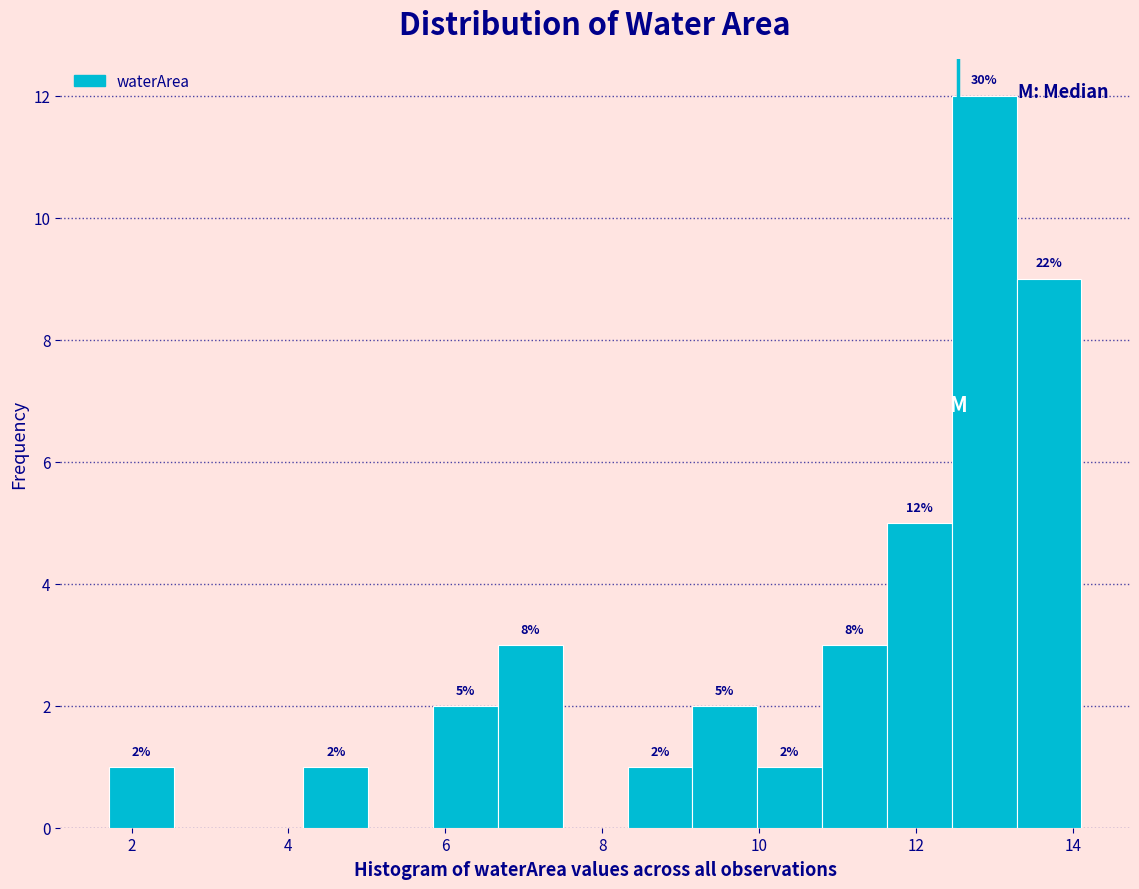

Over which range of the x-axis is the bar tallest?

12.4 to 13.2